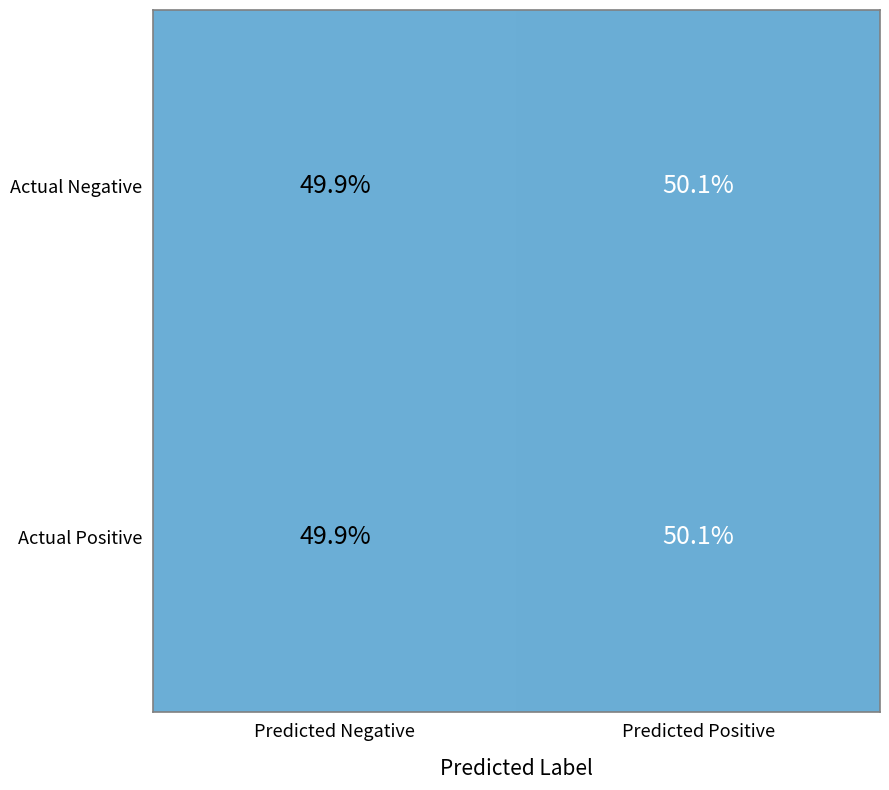

What is the average value of the Actual Negative series?

50.0